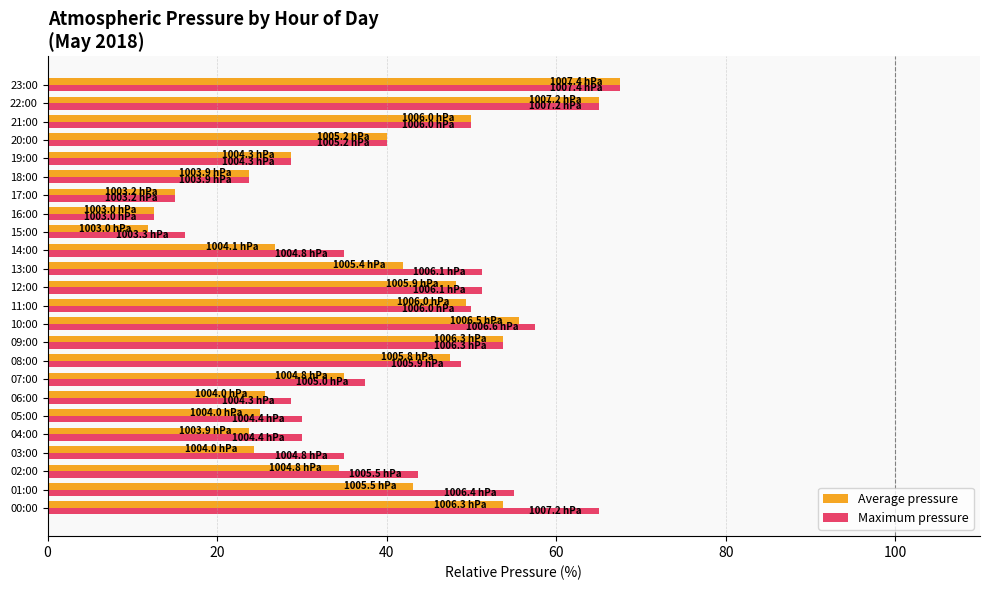

The value of Average pressure at 22:00 is 65.0. True or false?

True